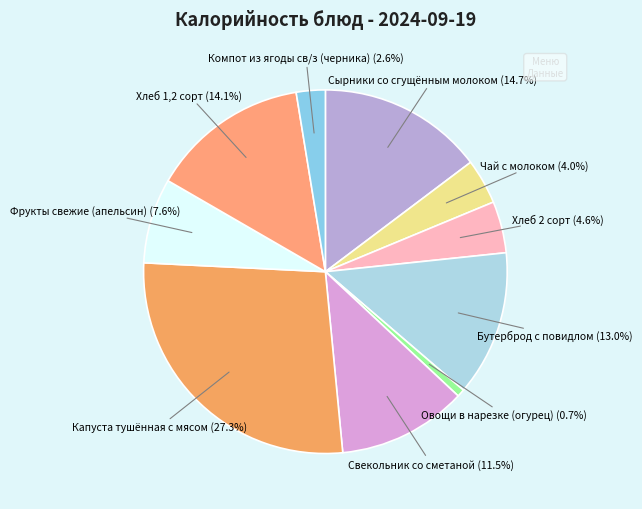

How many slices are in this pie chart?

10